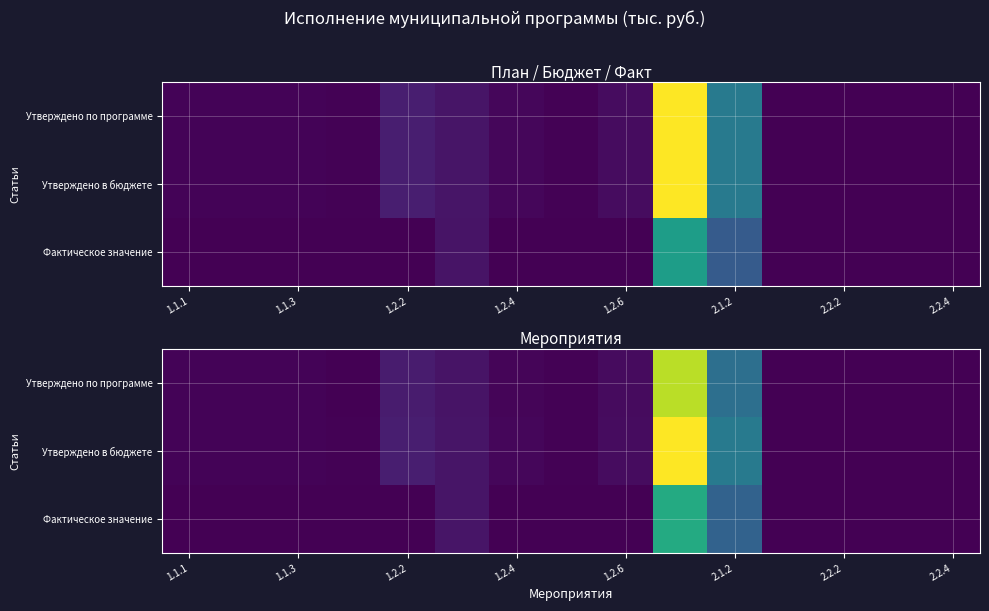

What is the maximum value for Утверждено в бюджете?

12058.3